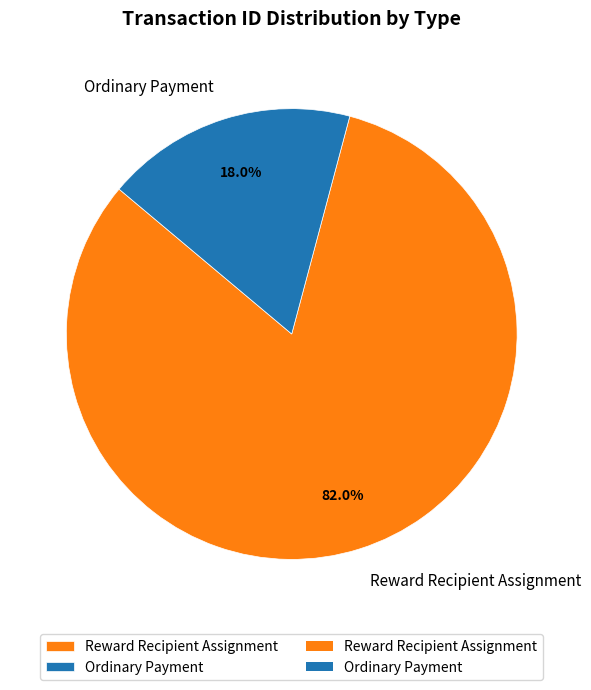

To the nearest percent, what percentage of the pie is Ordinary Payment?

18%